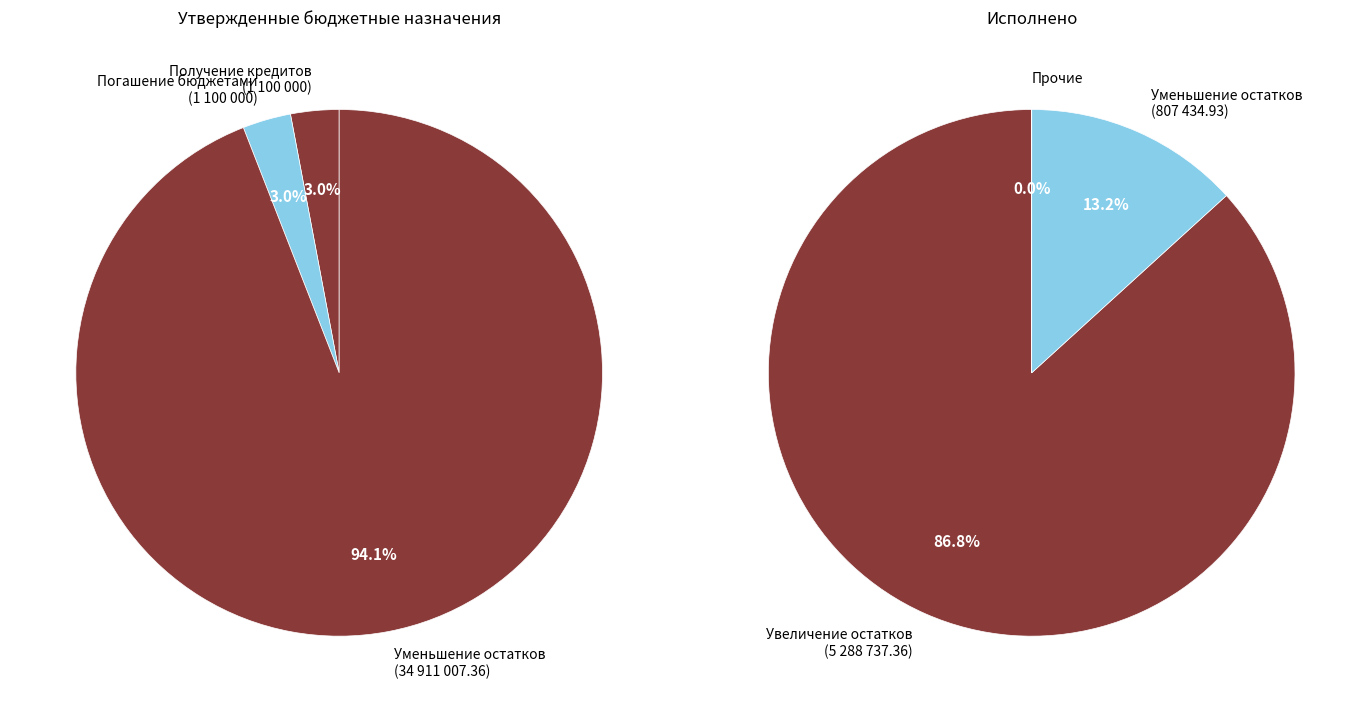

Which category has the biggest portion of the pie?

Увеличение остатков средств